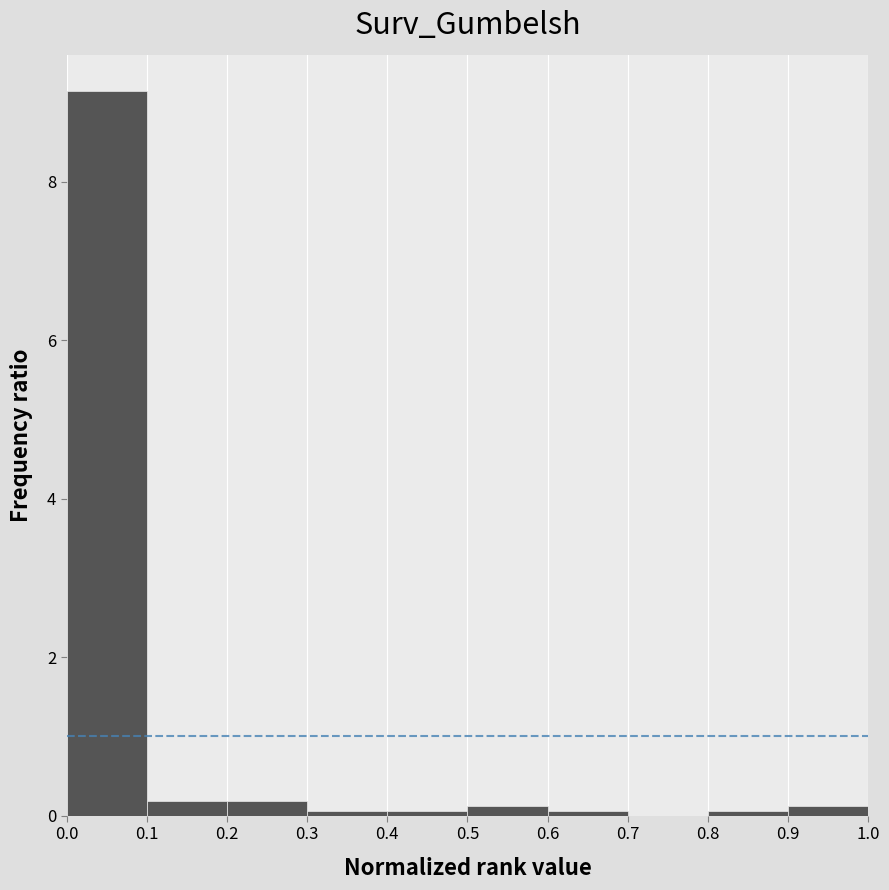

Over which range of the x-axis is the bar tallest?

0.0 to 0.1